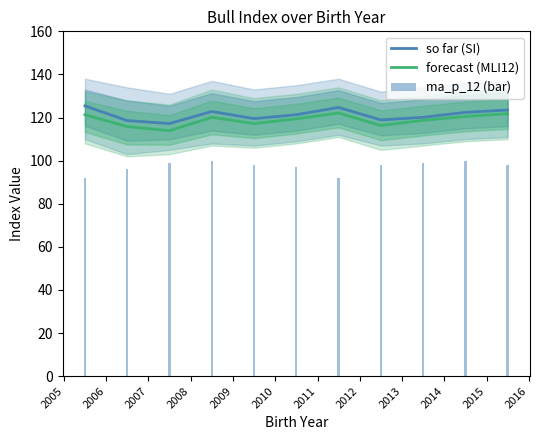

Is the value of ma_p_12 (bar) at 2005 greater than the value of forecast (MLI12) at 2013?

No